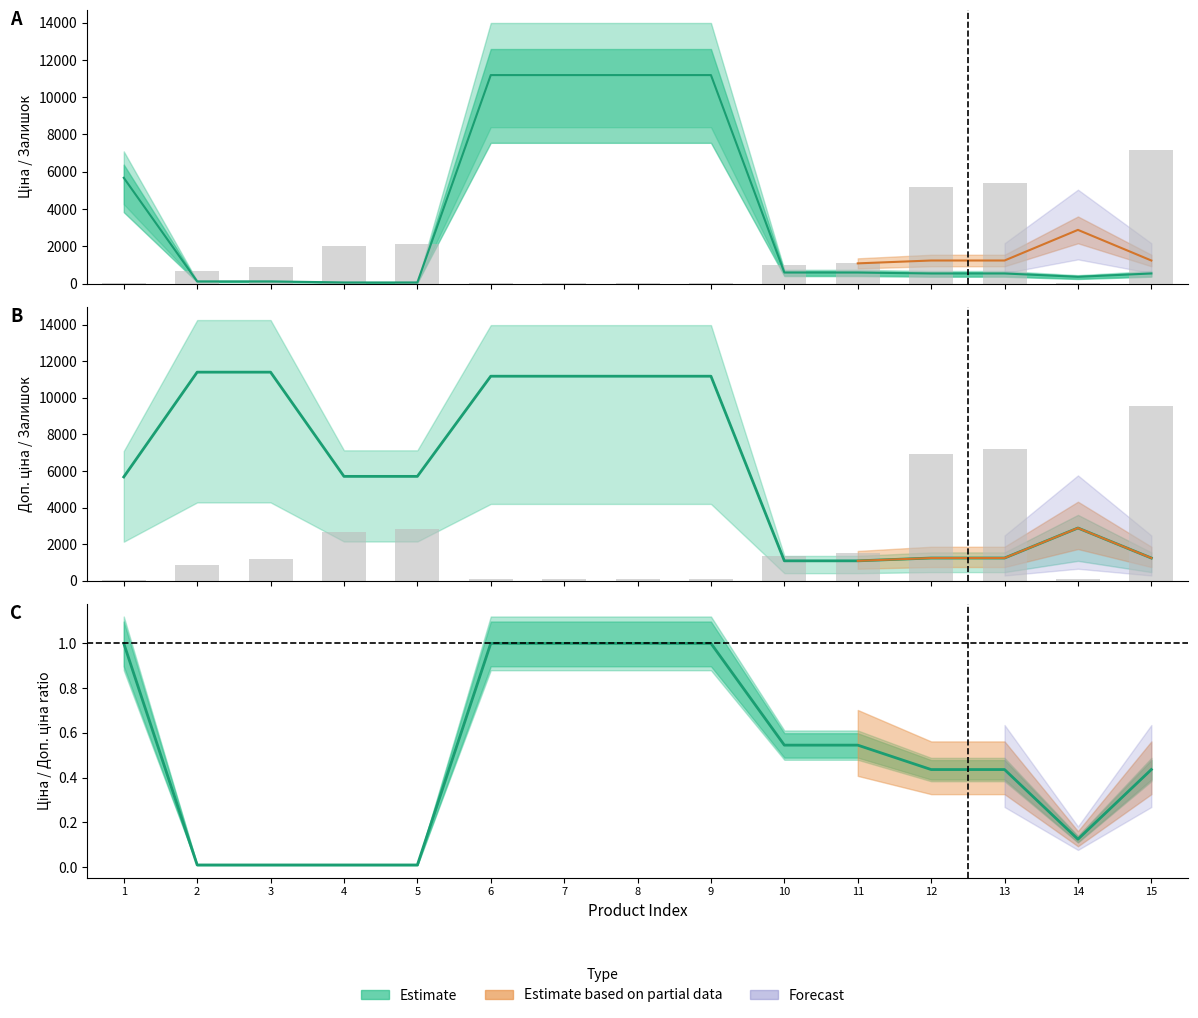

Which category has the lowest value in the Доп. ціна series?

10